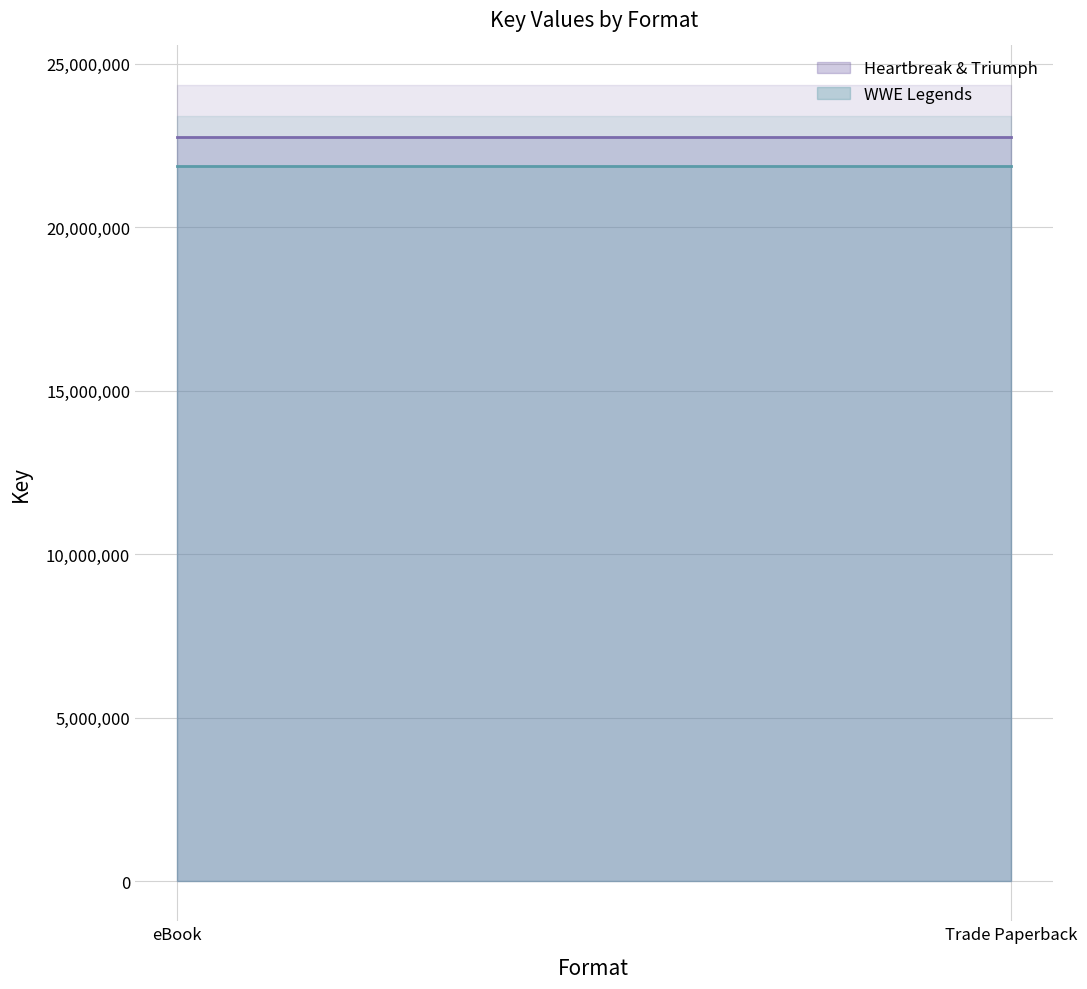

What position from the left is Trade Paperback?

2